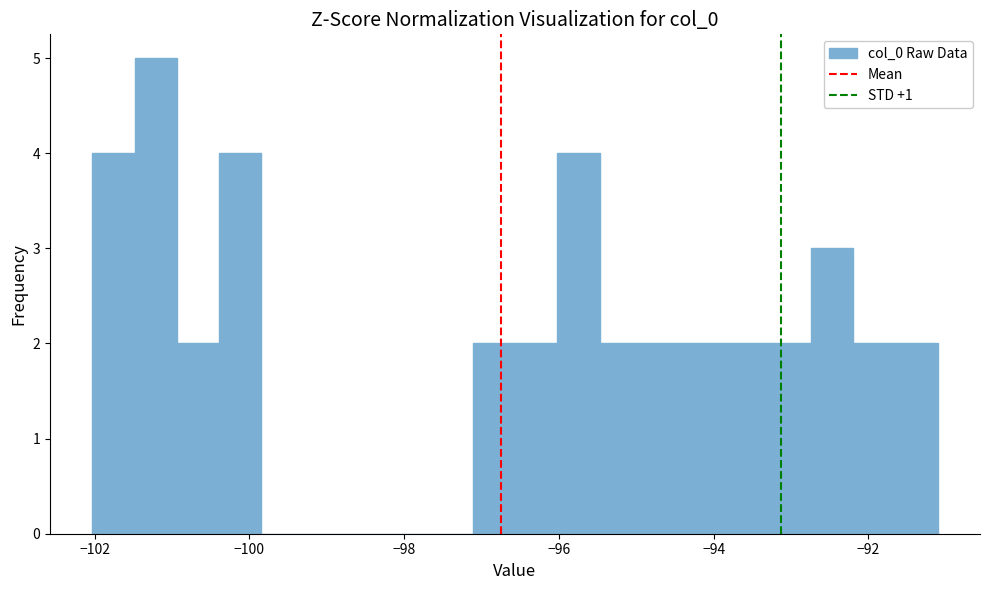

Read against the x-axis, roughly where is the centre of the tallest bar?

-101.2